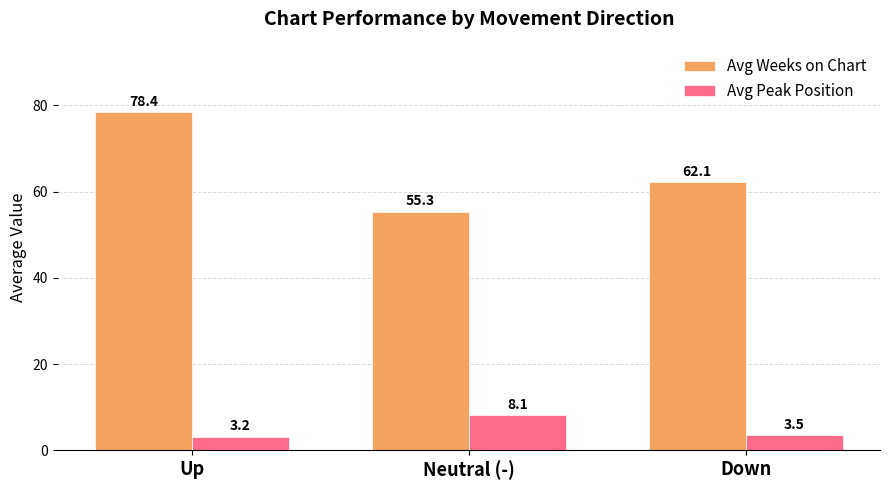

At which label is Avg Weeks on Chart closest to 66?

Down